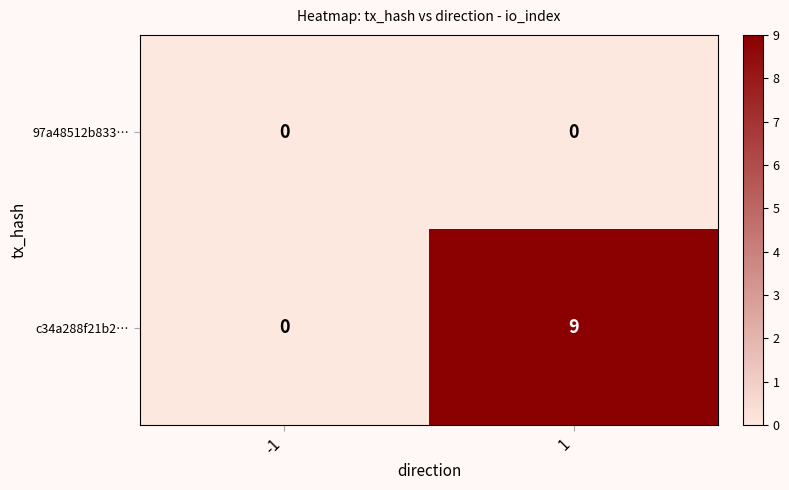

Reading right to left, what are all the values shown in this chart?

97a48512b833…: 0	0
c34a288f21b2…: 9	0